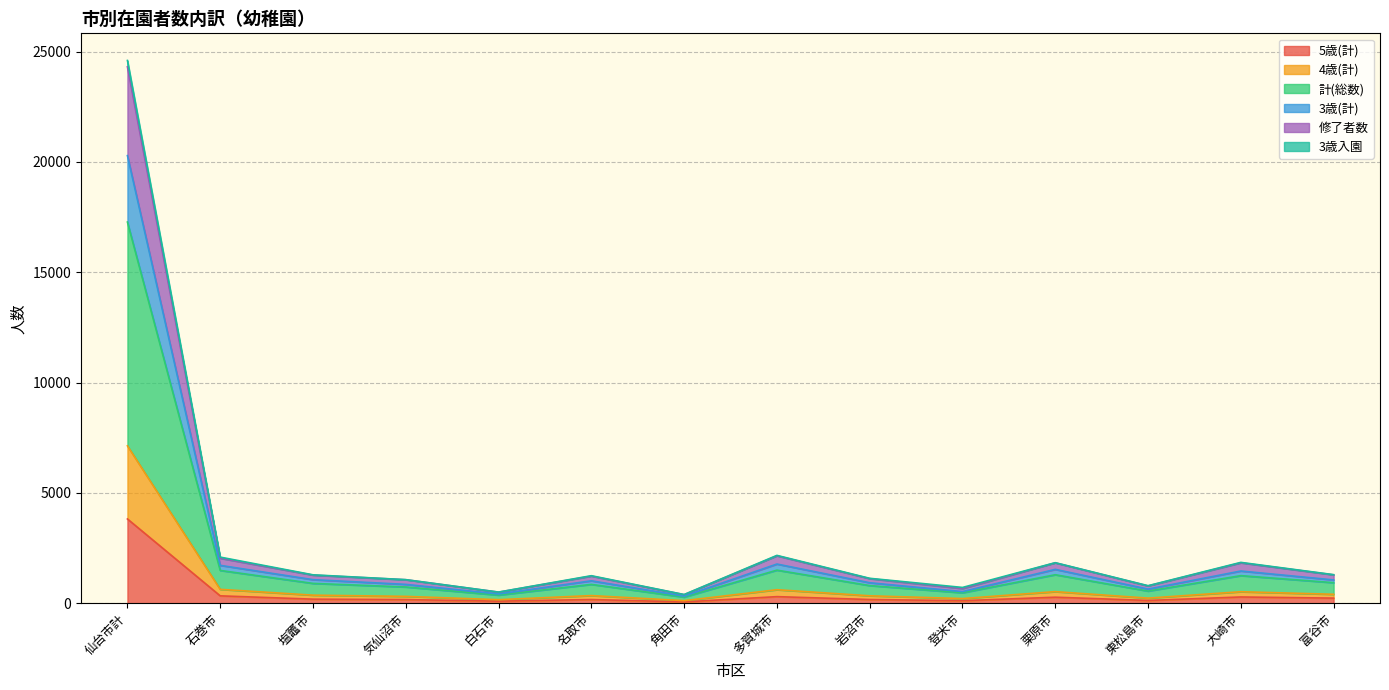

At which label does 5歳(計) reach its peak?

仙台市計